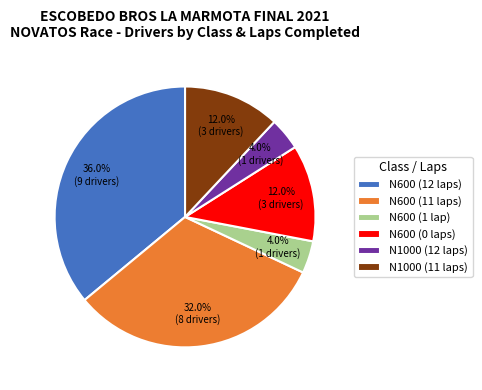

Which slice is the largest?

N600 (12 laps)